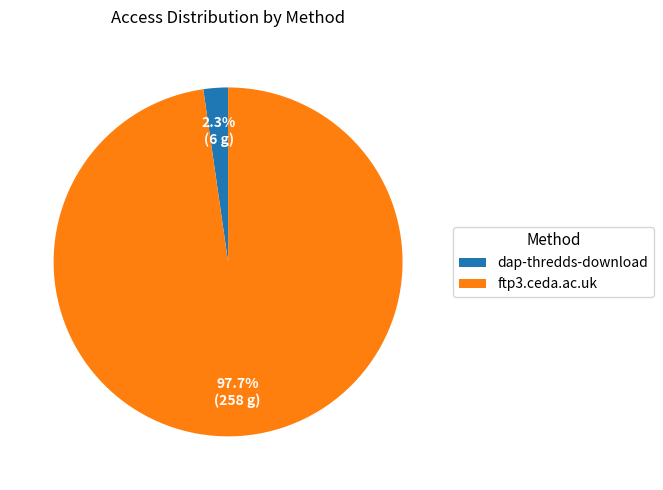

Which category accounts for the majority?

ftp3.ceda.ac.uk